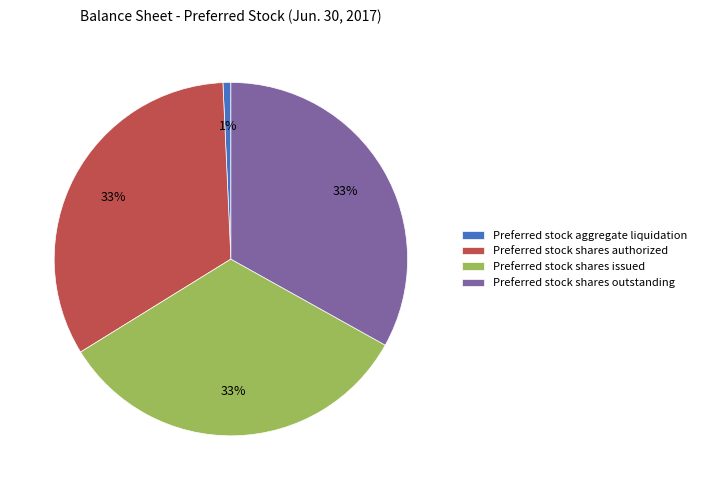

To the nearest percent, what is the difference between the largest and smallest slice percentages?

32%